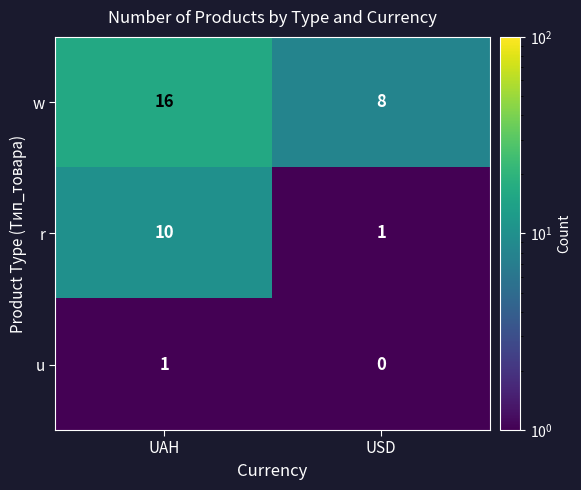

At which category is the sum across all series the highest?

UAH